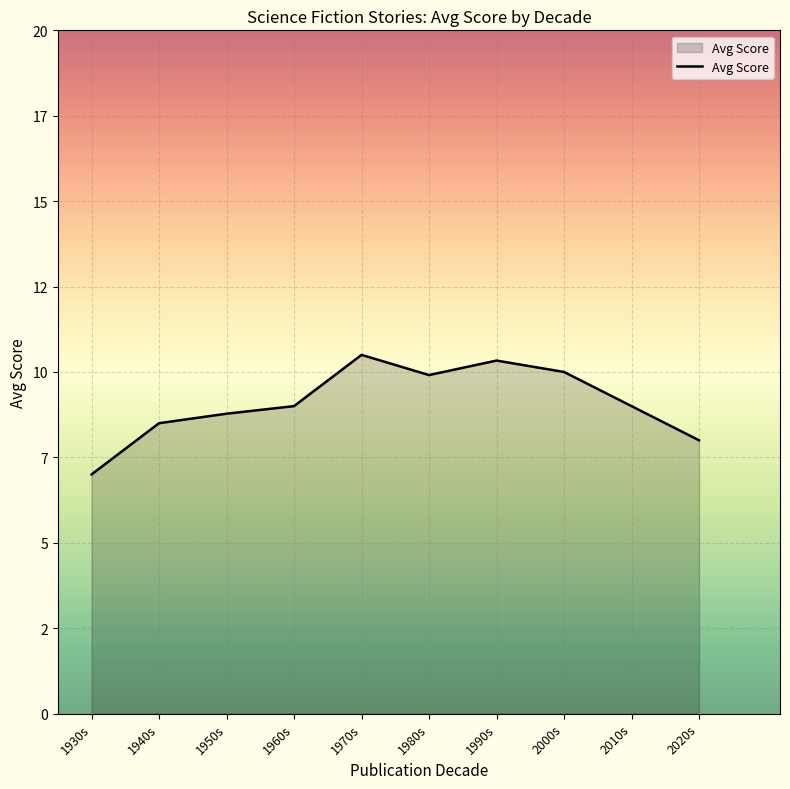

Between 1950s and 1930s, which is larger?

1950s